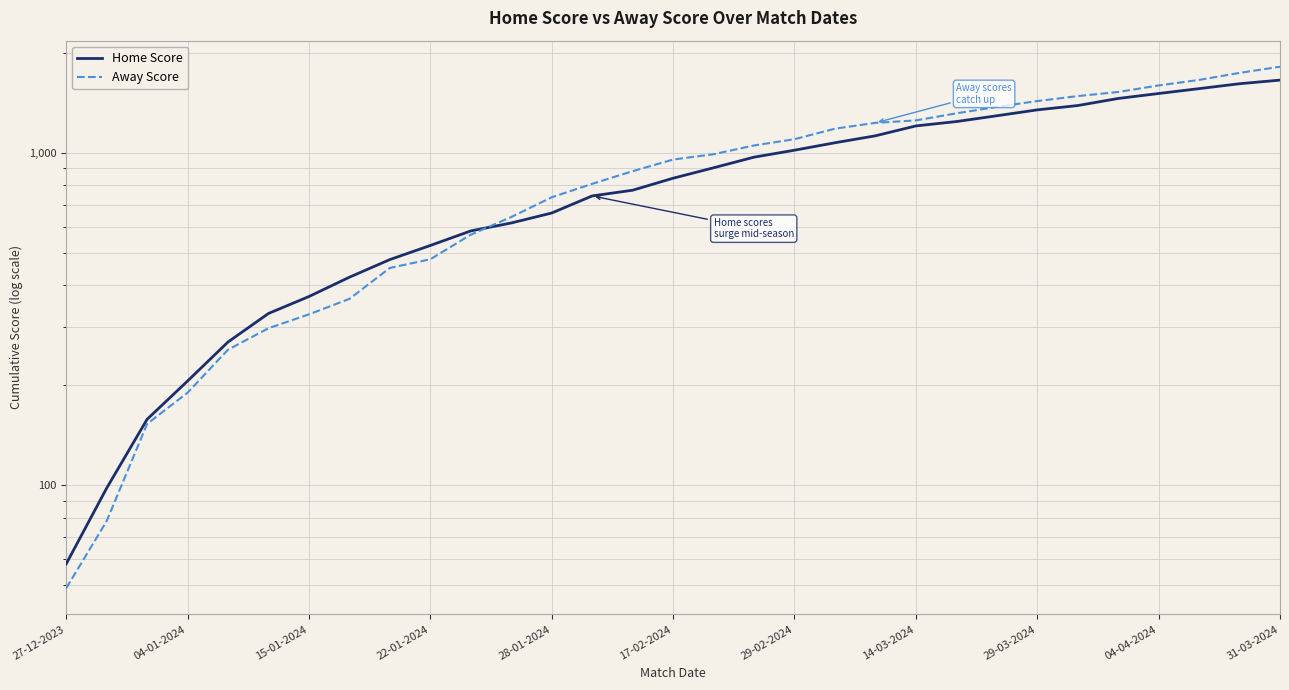

What position from the right is 13?

18